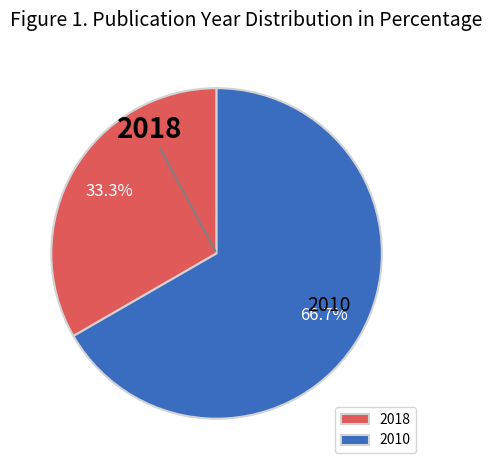

What percentage do 2010 and 2018 together represent?

100.0%